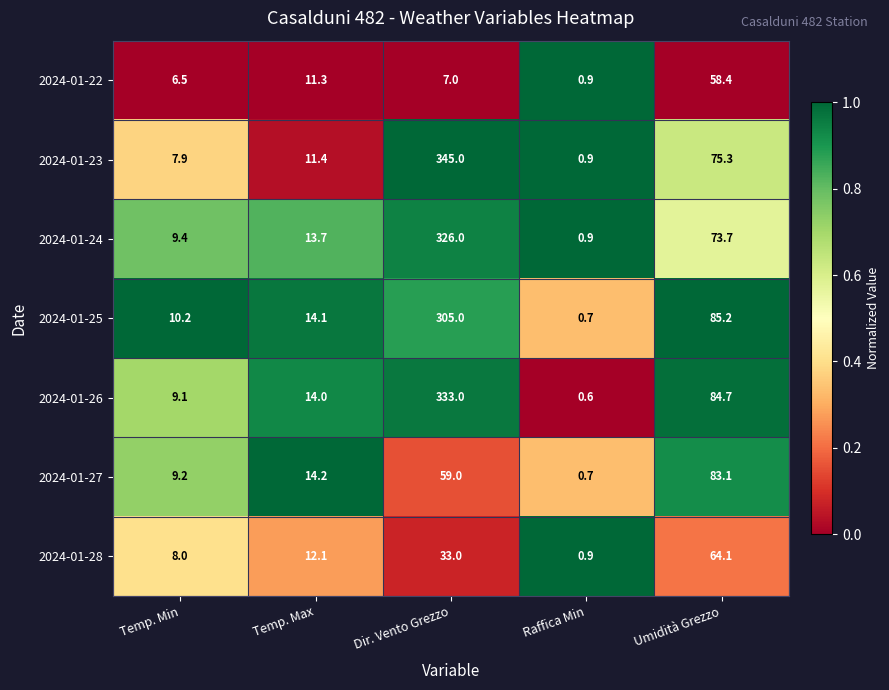

True or false: 2024-01-23 has a value of 7.9 at Temp. Min.

True